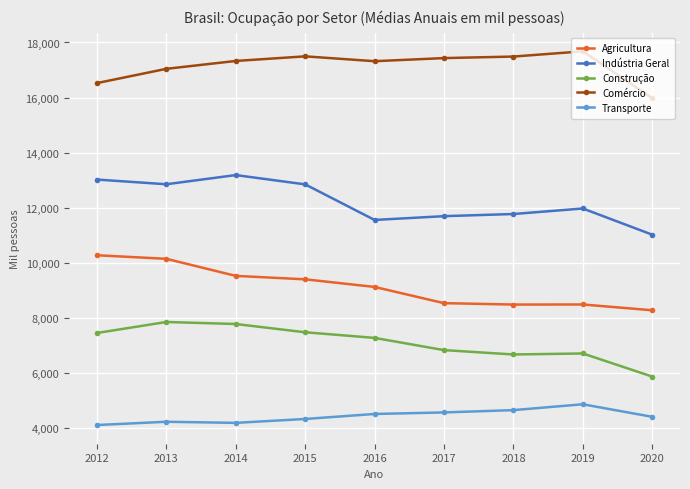

The value of Transporte at 2015 is 6225.5. True or false?

False